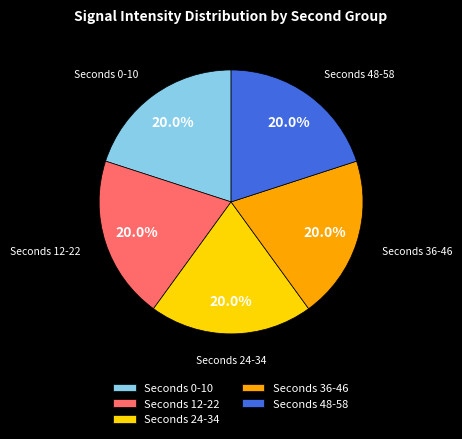

What percentage is NOT represented by Seconds 48-58?

80.0%